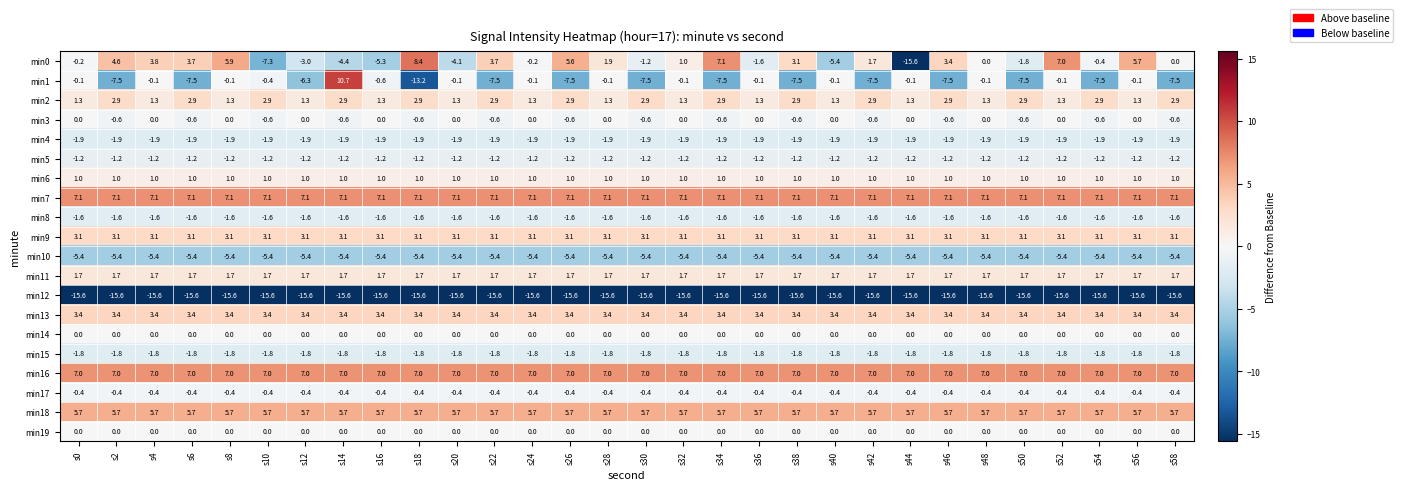

Is the value of min1 at s24 greater than the value of min2 at s58?

No